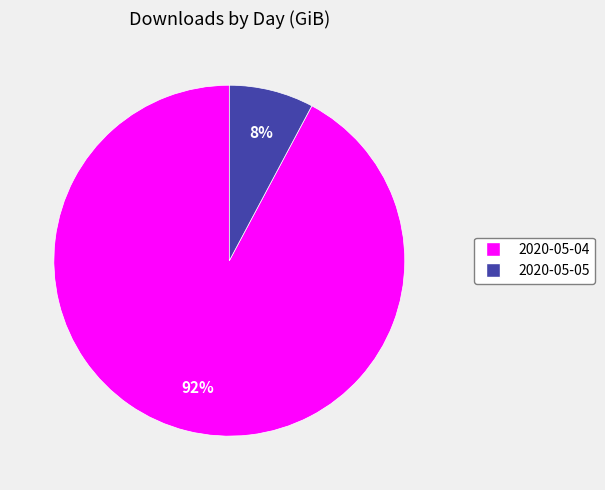

Combined, do 2020-05-04 and 2020-05-05 account for over 50%?

Yes